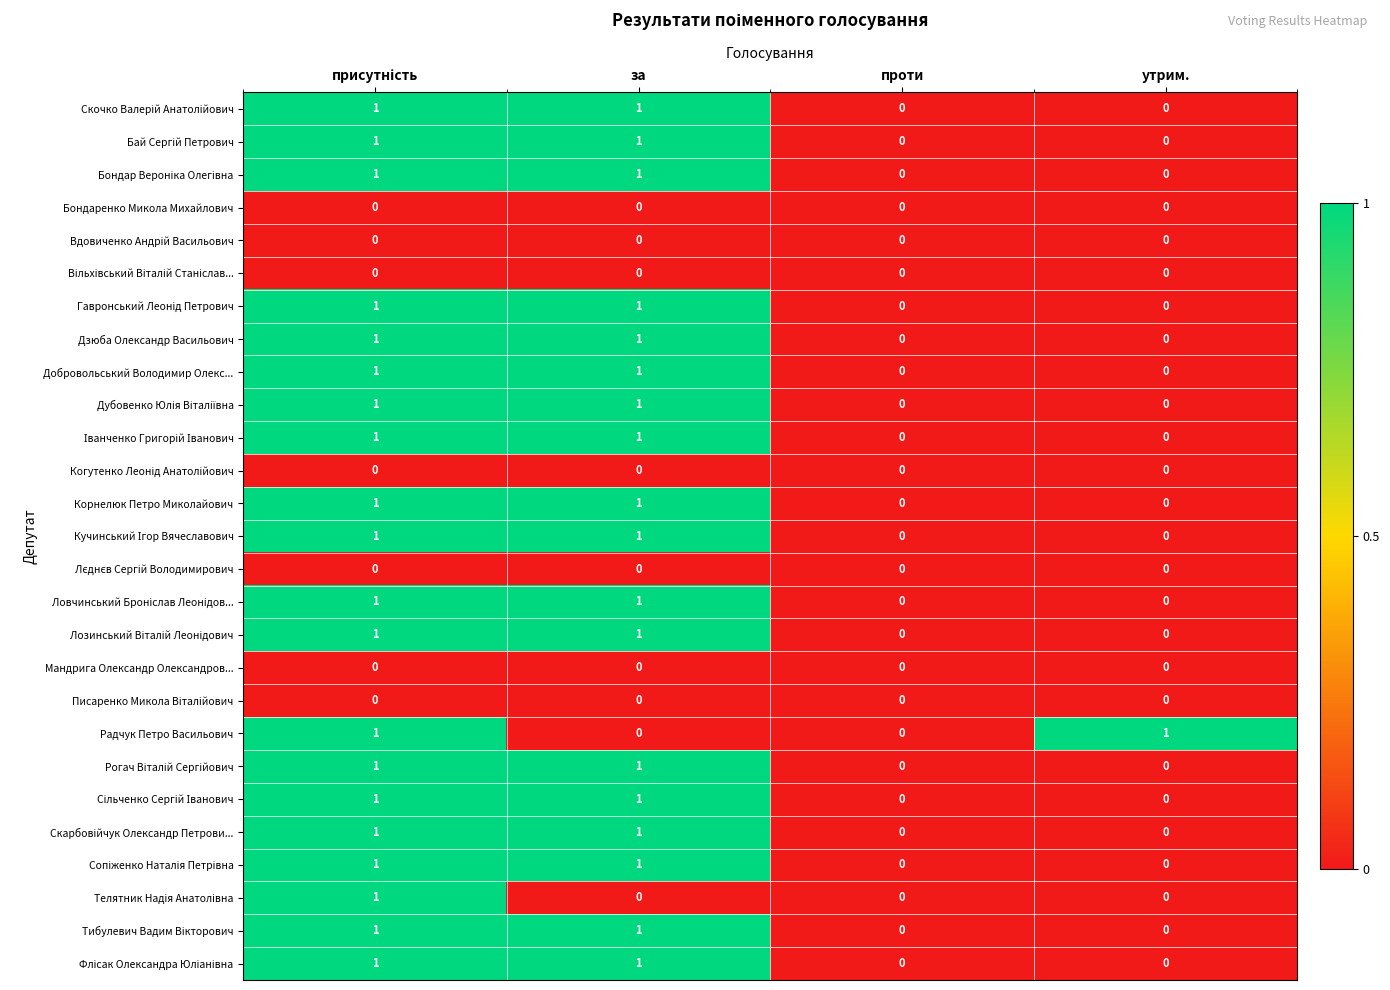

What is the total value across all series at за?

18